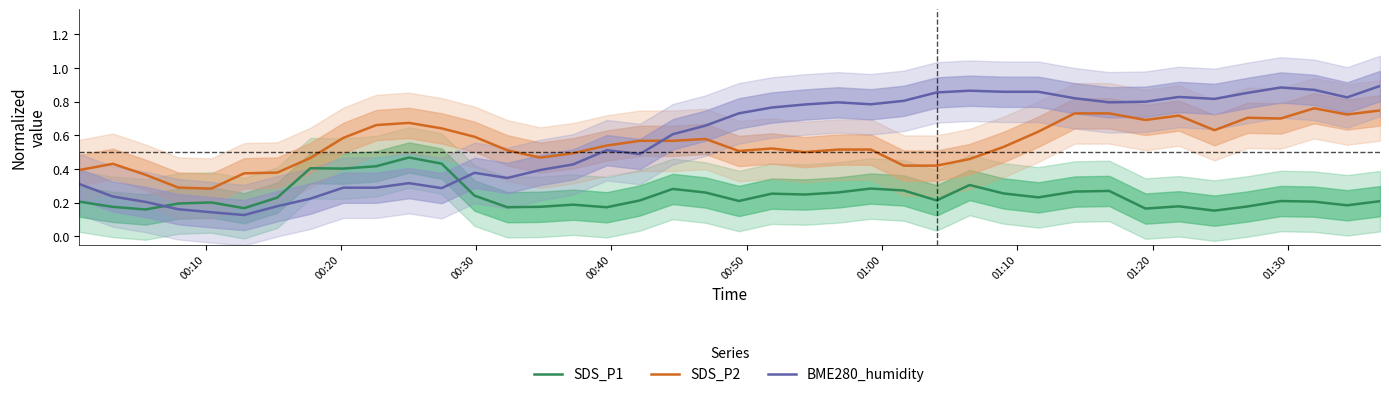

True or false: SDS_P2 and SDS_P1 intersect in this chart.

False